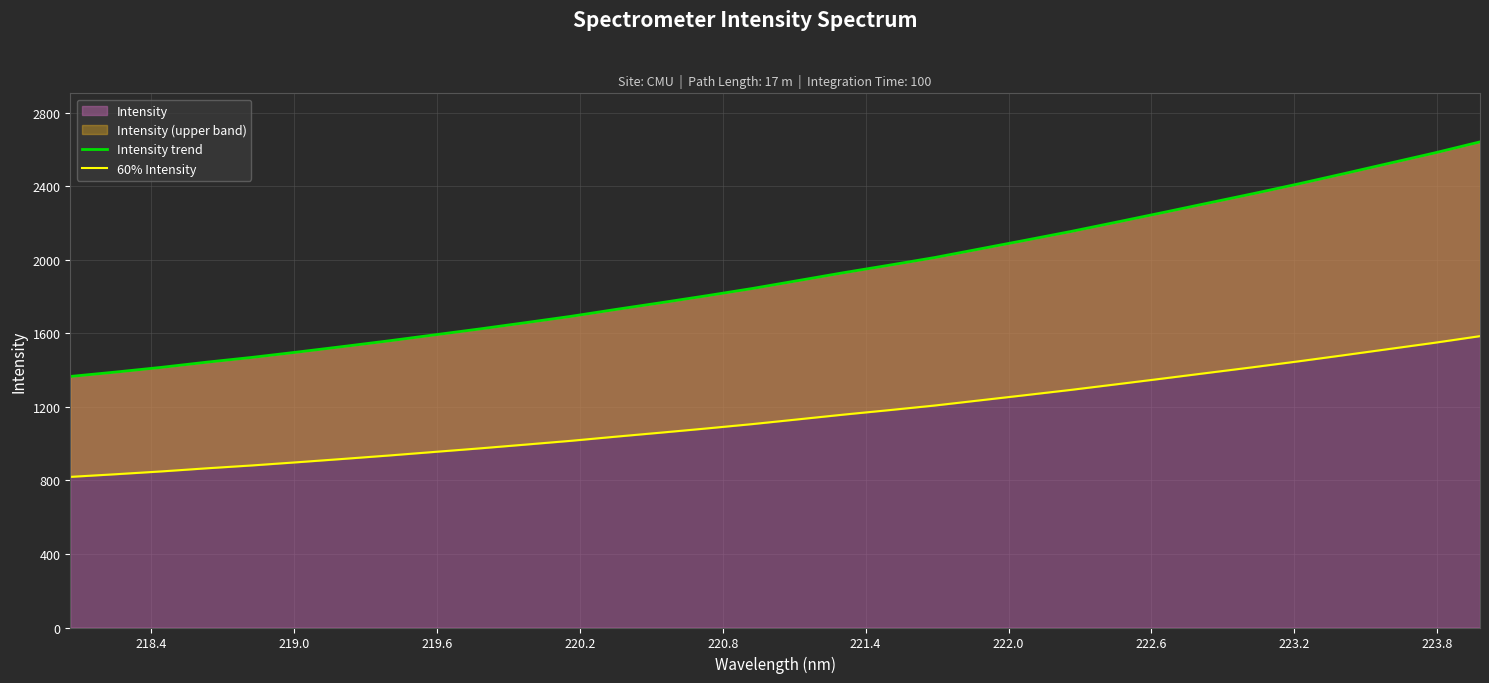

What is the maximum value for Intensity?

2642.1